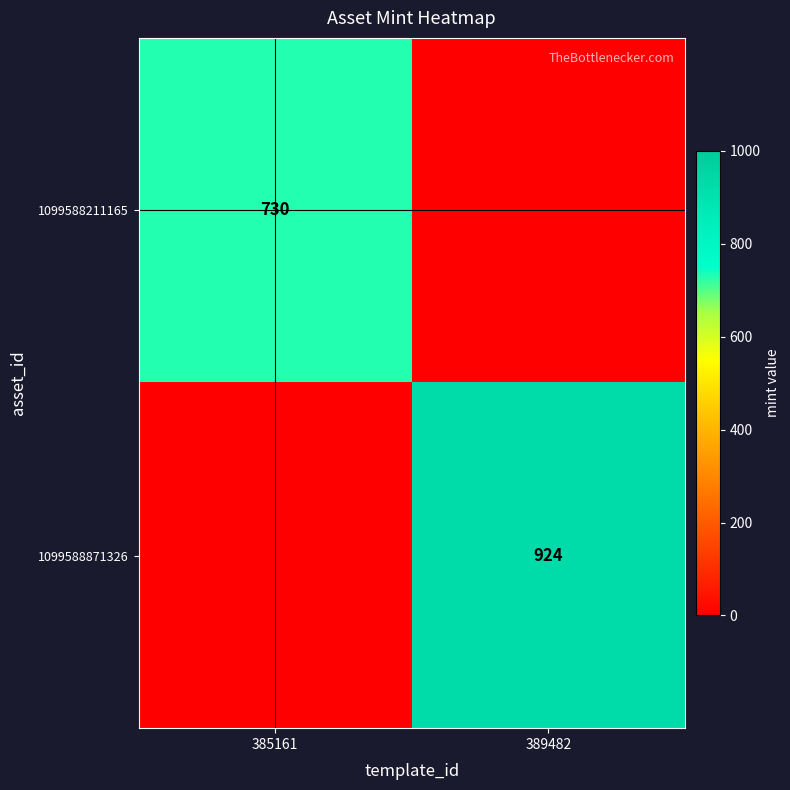

True or false: 1099588871326 has a value of 924 at 389482.

True